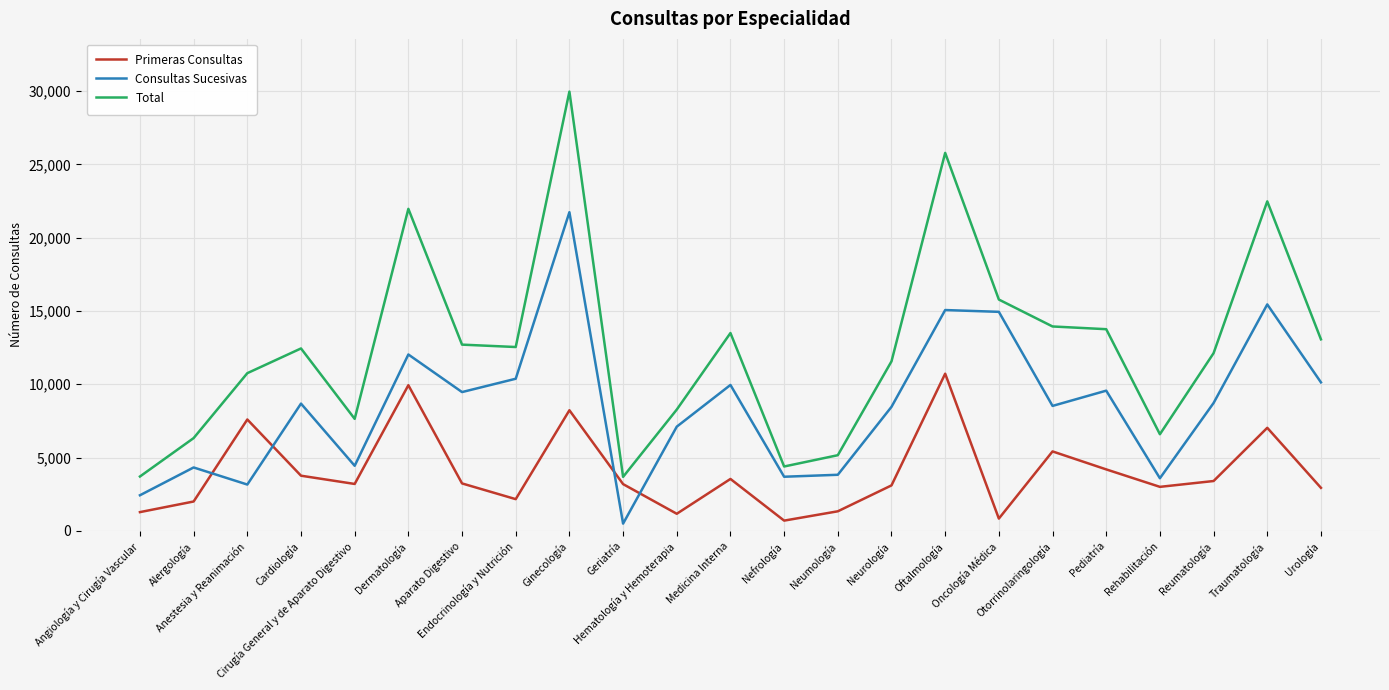

Which series has the largest range (max minus min)?

Total